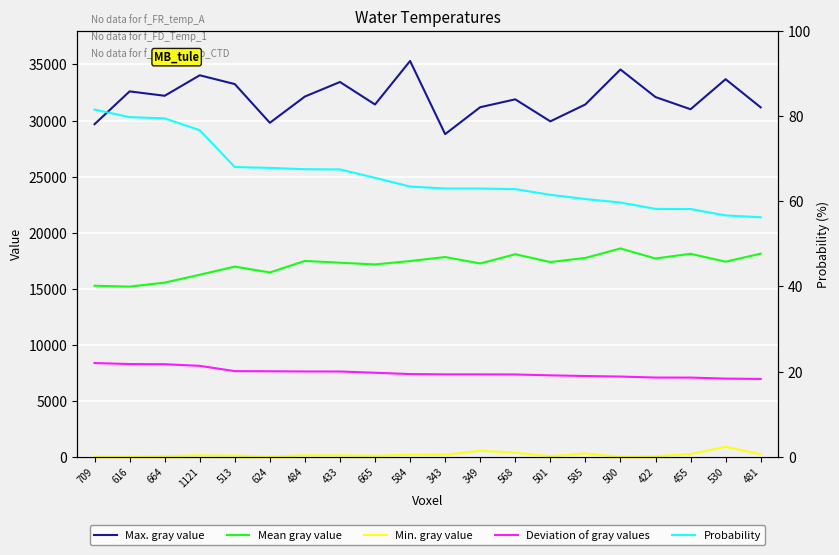

Between 665 and 455, which is larger?

665